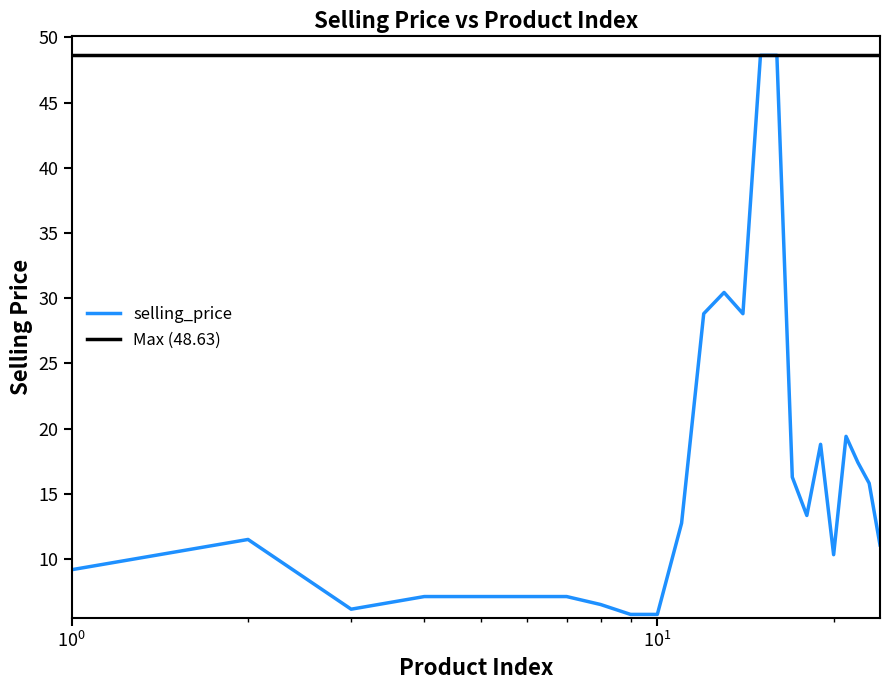

What is the highest value of the selling_price series?

48.6